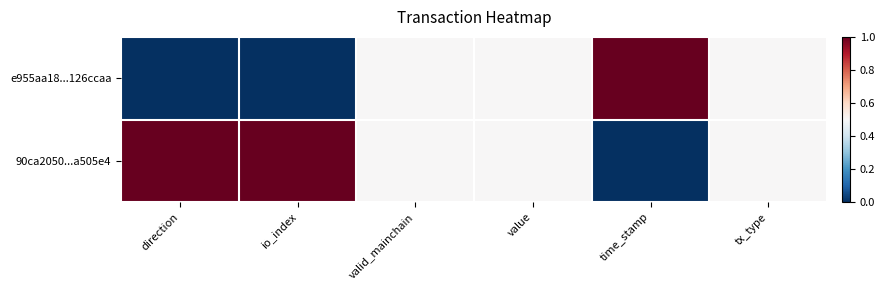

Which series changed the most between direction and time_stamp?

e955aa18...126ccaa